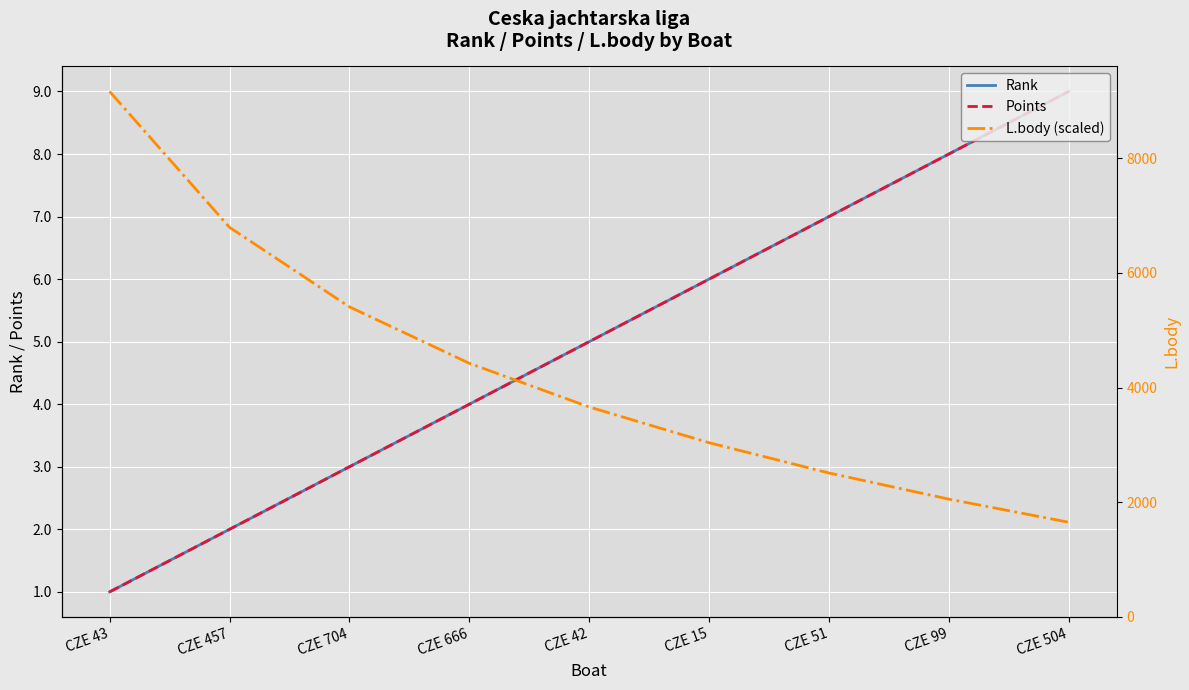

True or false: Points has more than 2 points higher than both neighbors.

False